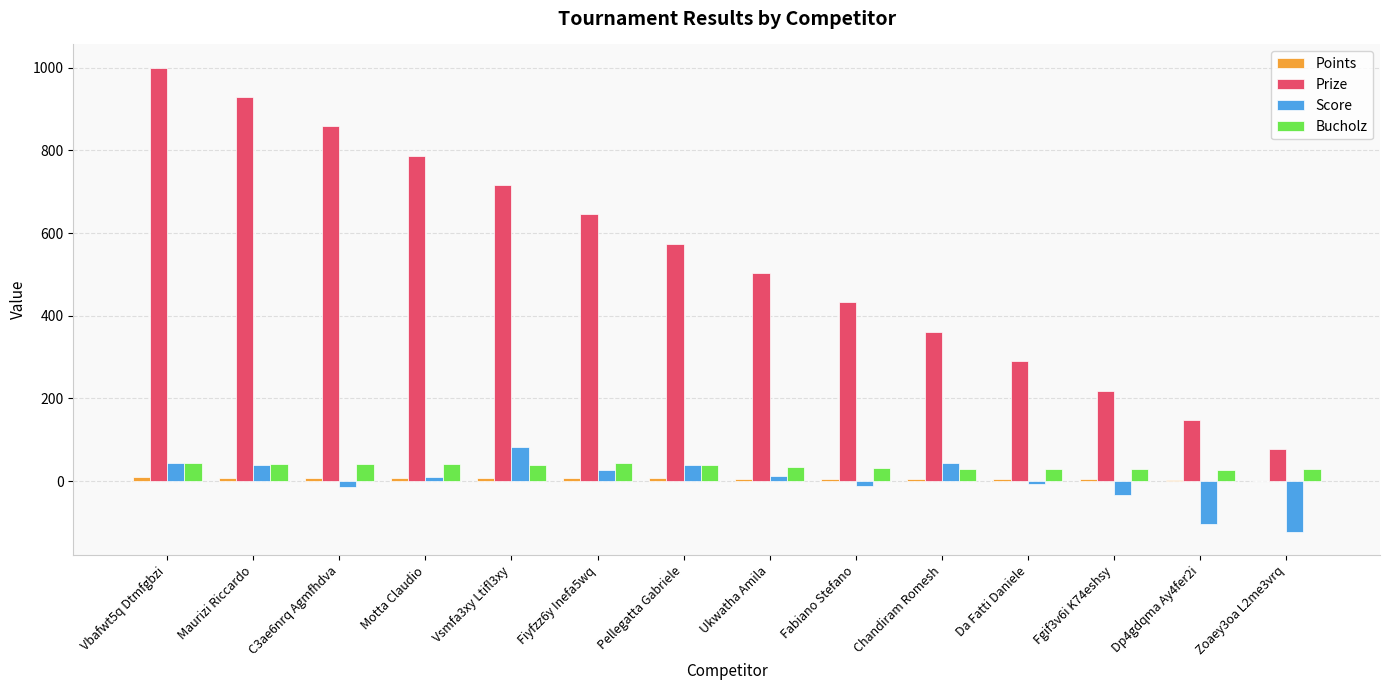

Are the bars grouped side by side (vs. stacked)?

Yes